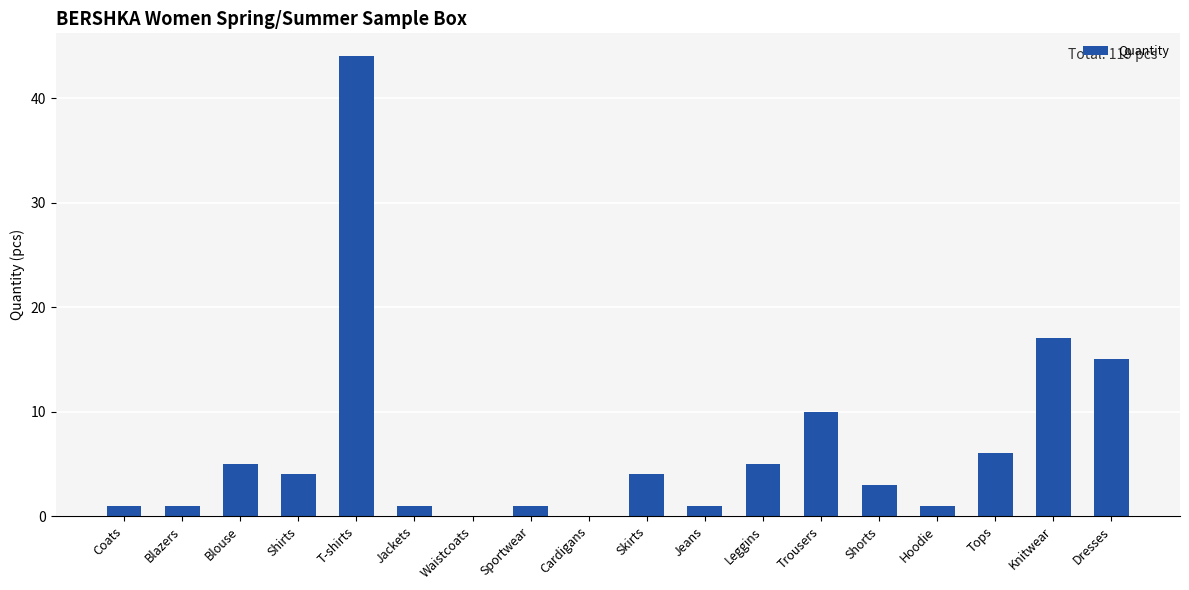

The value at Waistcoats is -24. True or false?

False